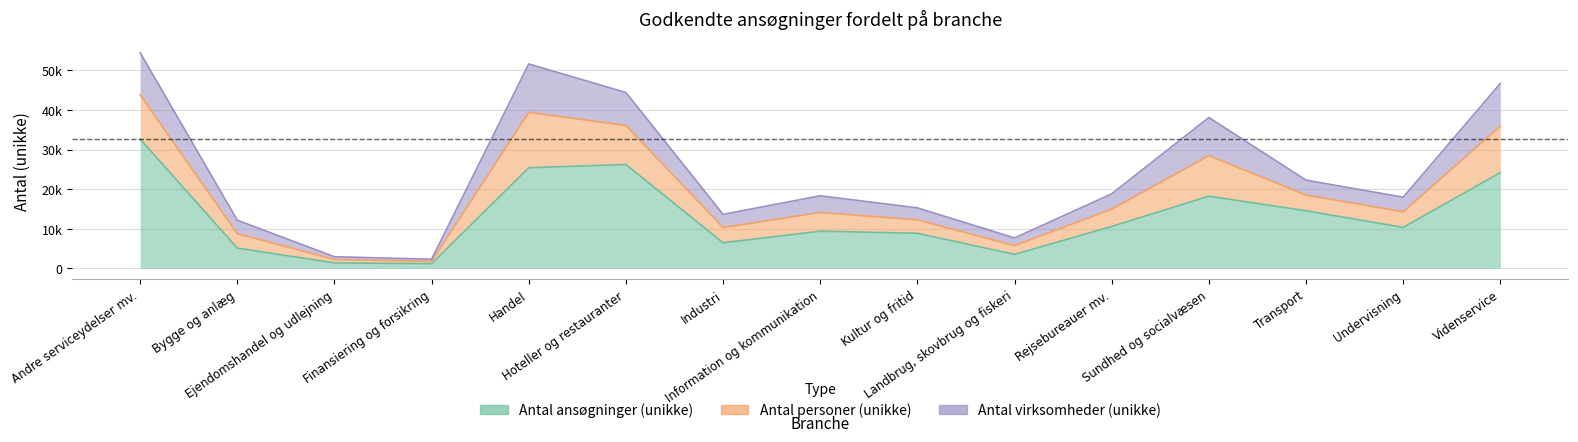

True or false: Antal virksomheder (unikke) and Antal personer (unikke) cross at least once.

False